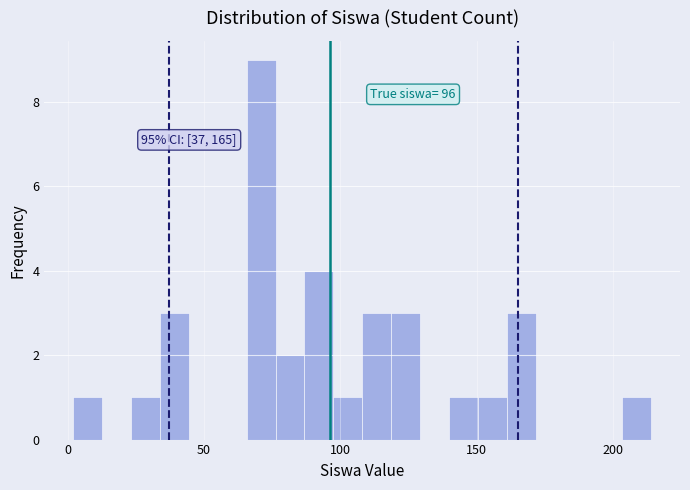

Read against the x-axis, roughly where is the centre of the tallest bar?

70